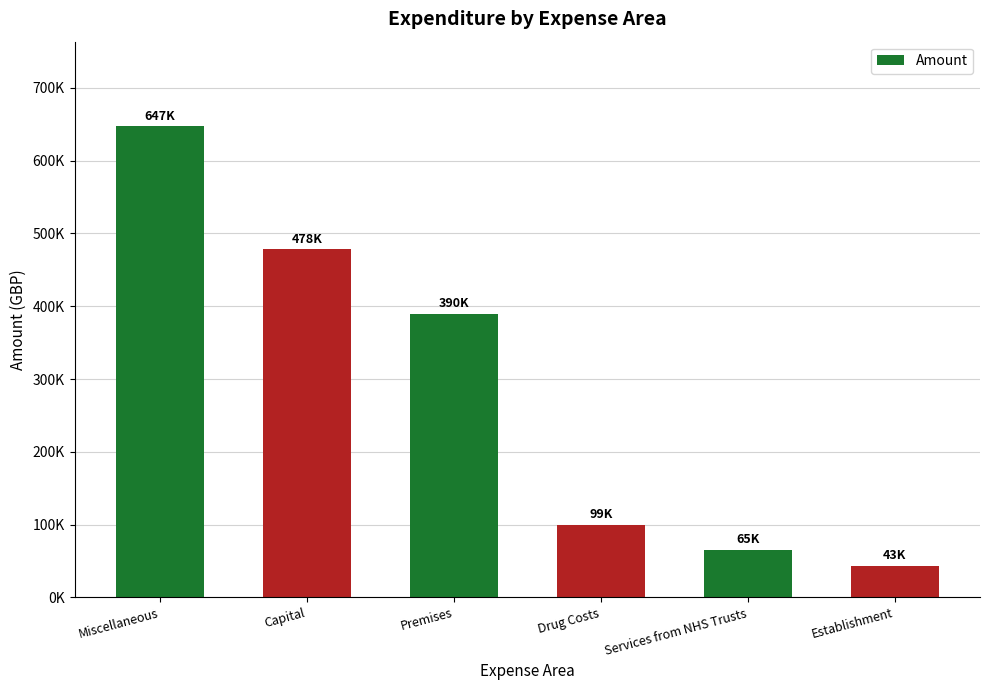

Is it true that the value at Capital is 776353.1?

False